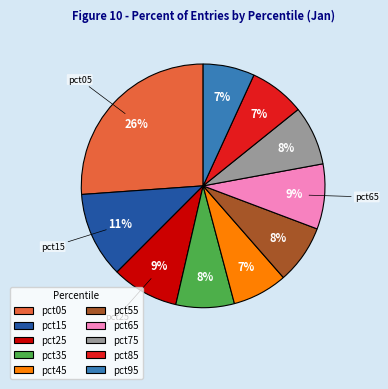

How many segments does this pie chart have?

10